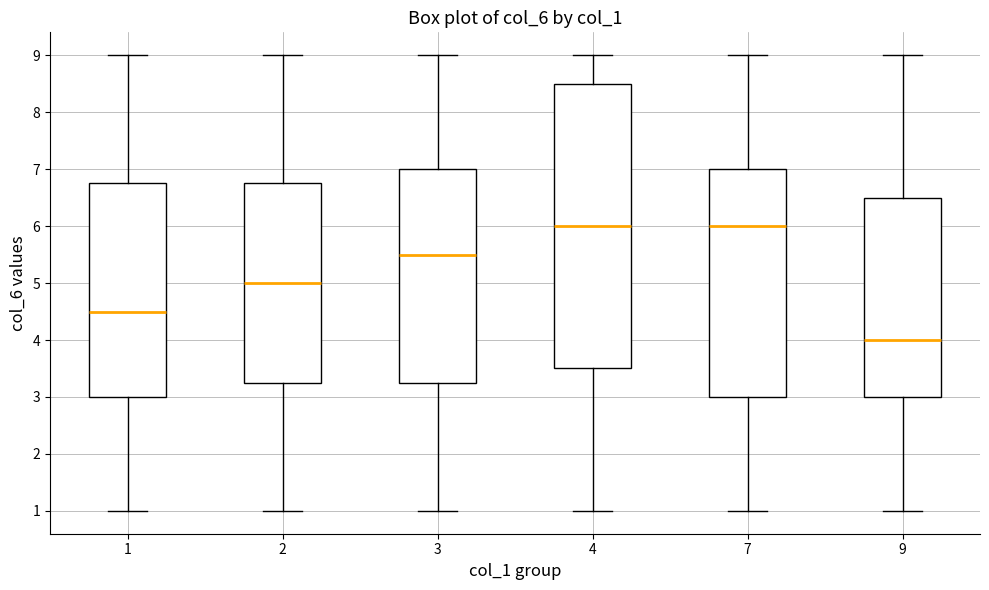

Which box is the tallest, from its lower edge to its upper edge?

4